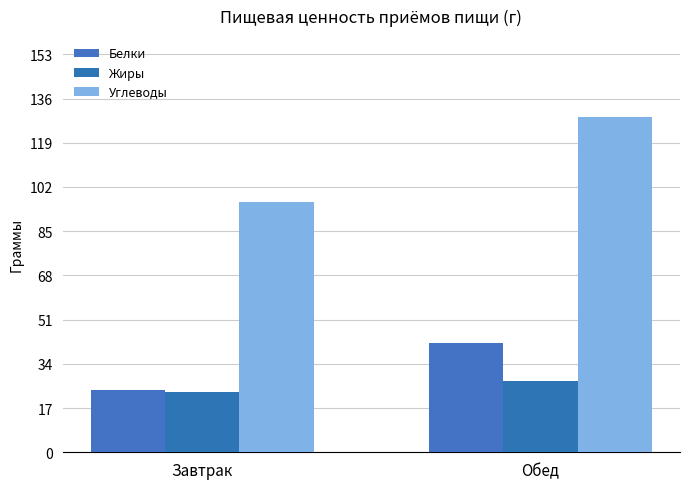

Reading right to left, transcribe all the data shown in this chart.

Белки: Обед=41.9	Завтрак=23.9
Жиры: Обед=27.4	Завтрак=23.4
Углеводы: Обед=129.1	Завтрак=96.3